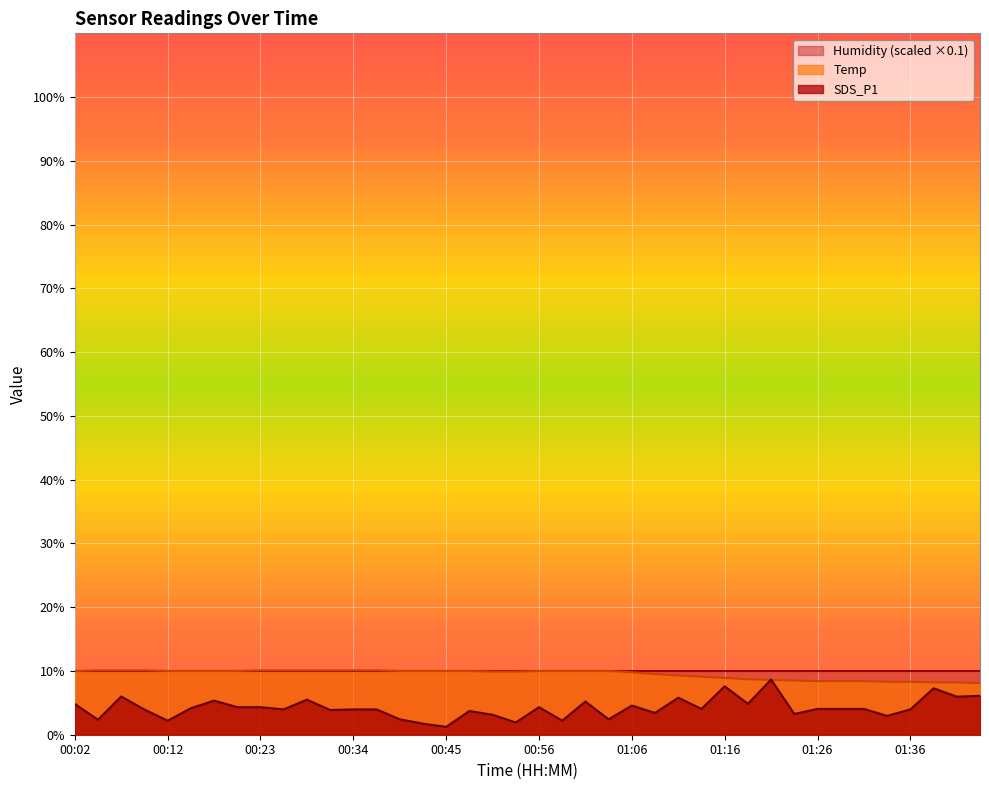

How many values in the Temp series exceed 10?

9